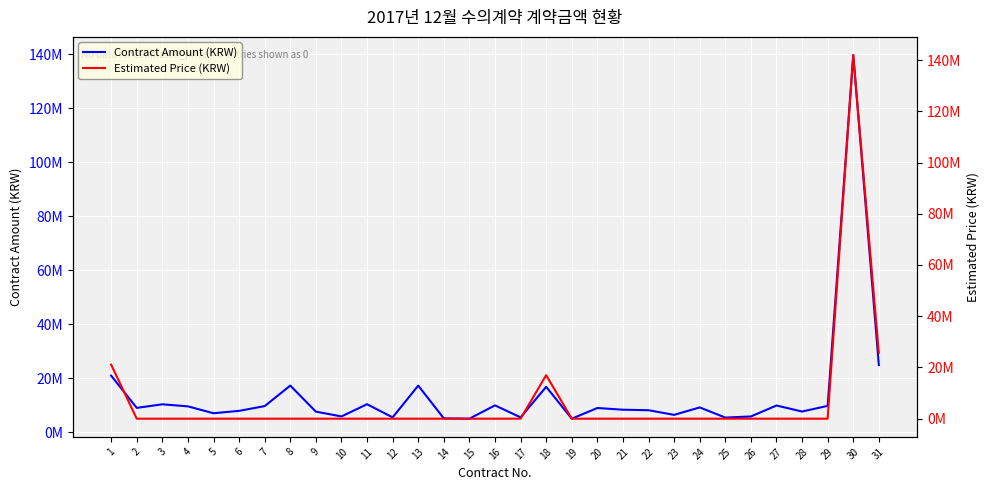

What is the total value across all series at 31?

50604000